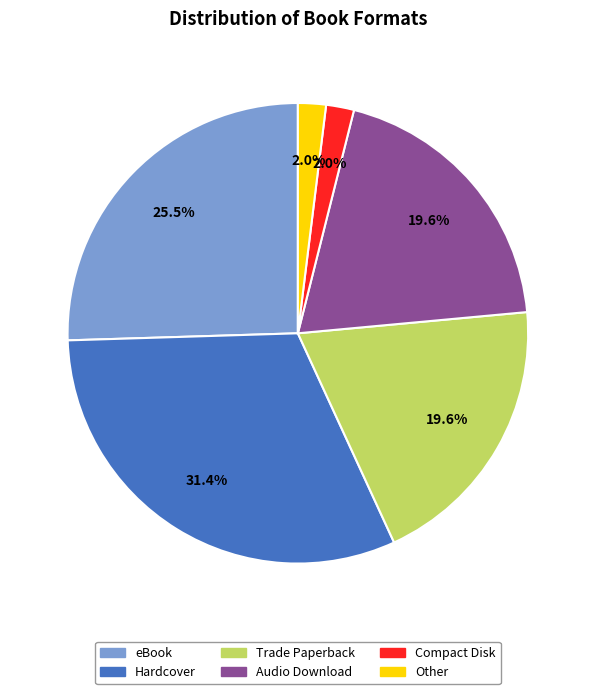

Which category has the biggest portion of the pie?

Hardcover